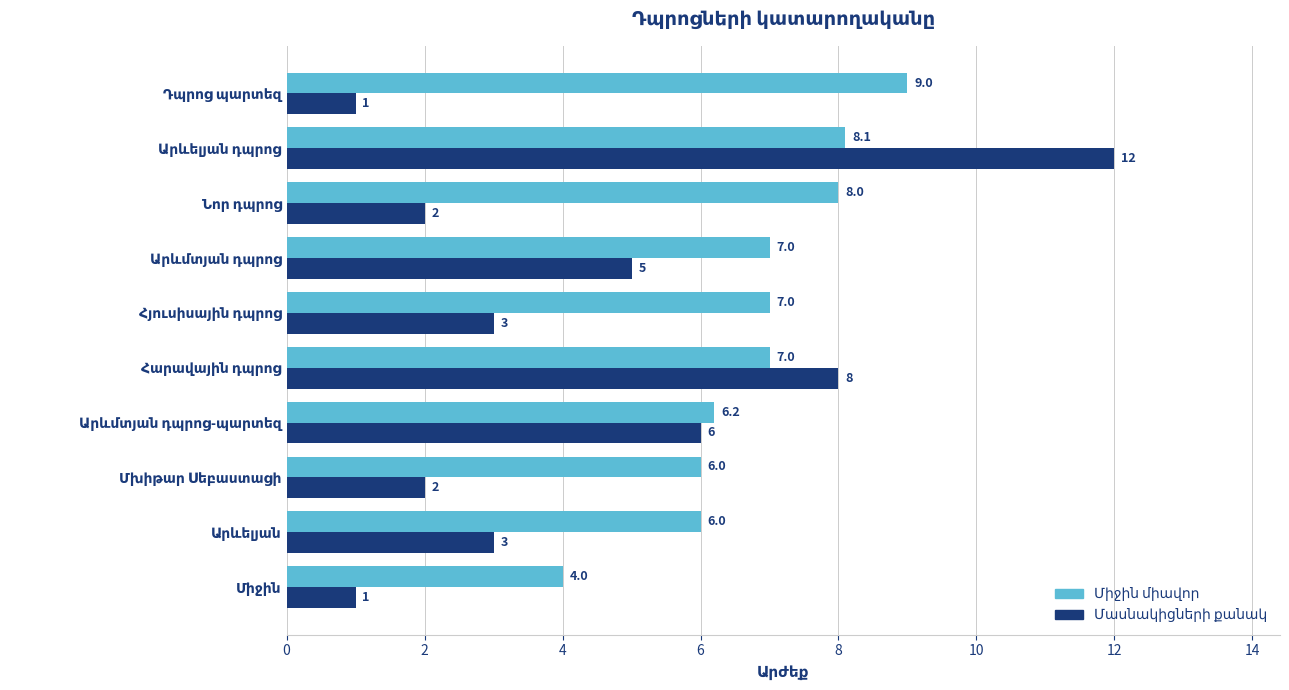

Count the number of categories in the chart.

10